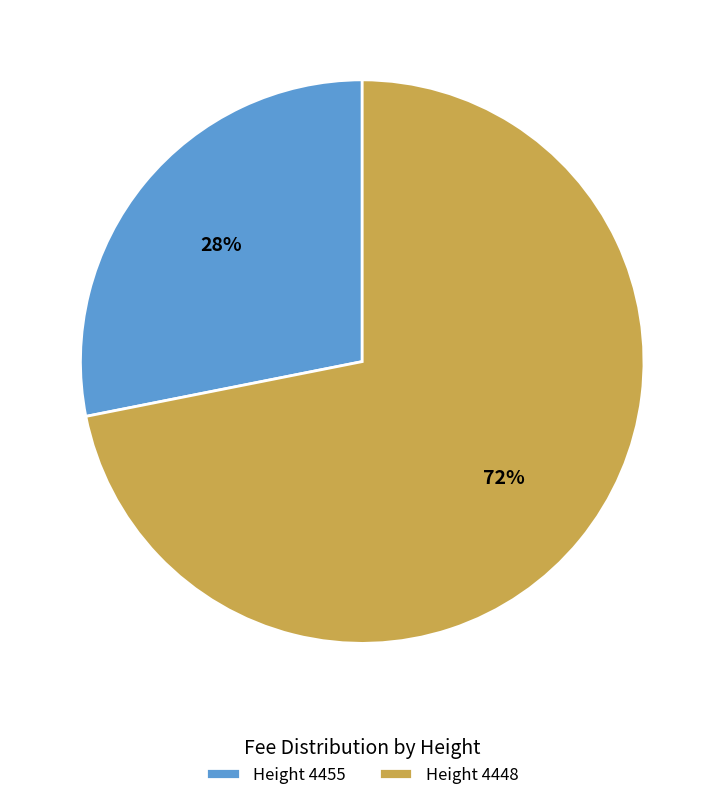

Which category has the smallest portion of the pie?

Height 4455